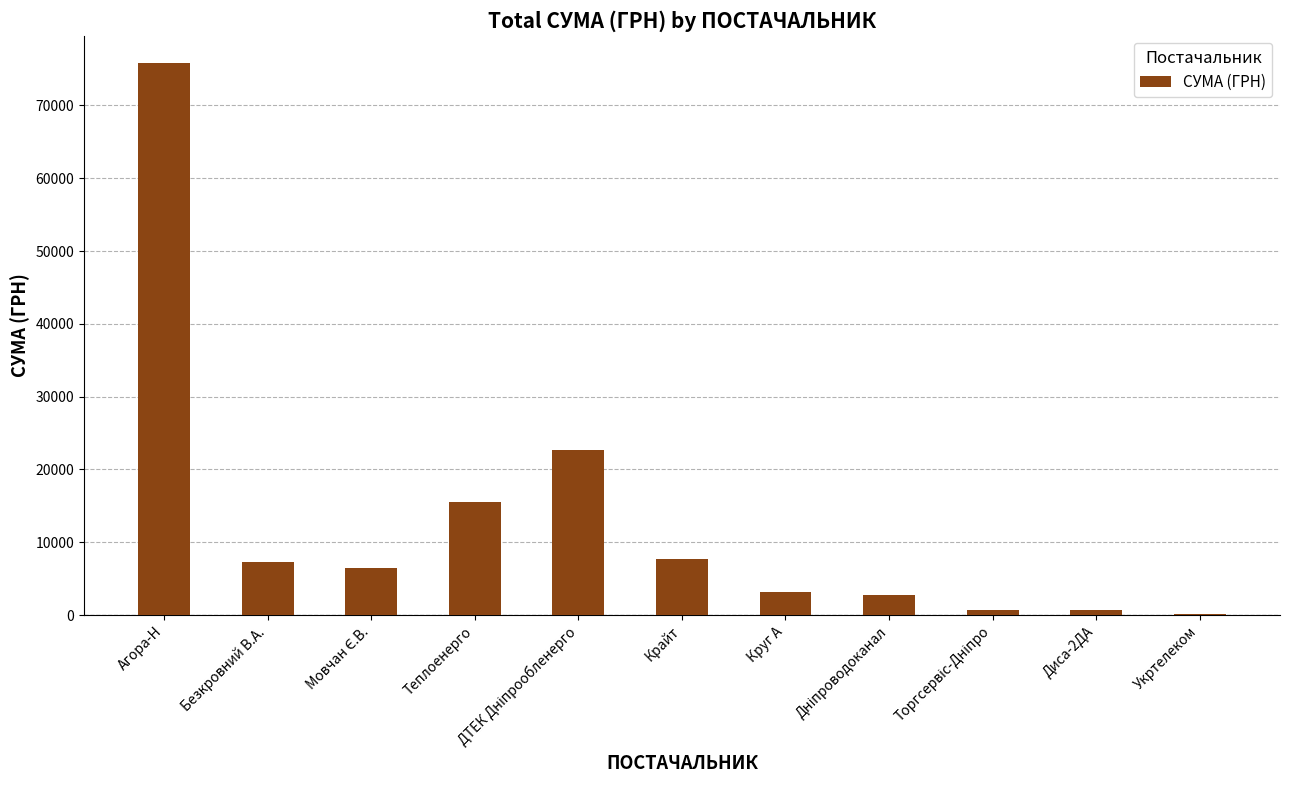

The value at Агора-Н is 75785.7. True or false?

True